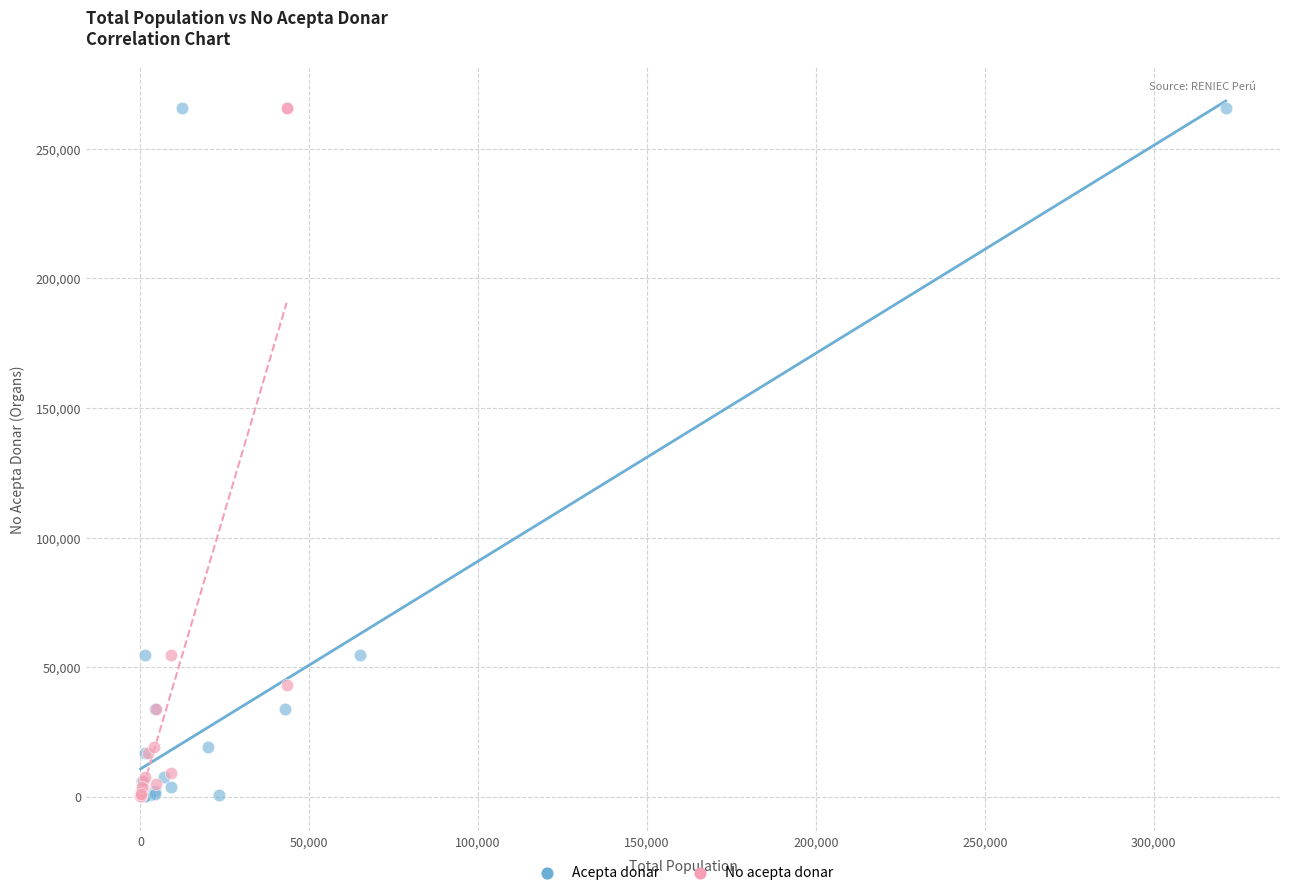

What are all the series names shown in the legend?

Acepta donar, No acepta donar